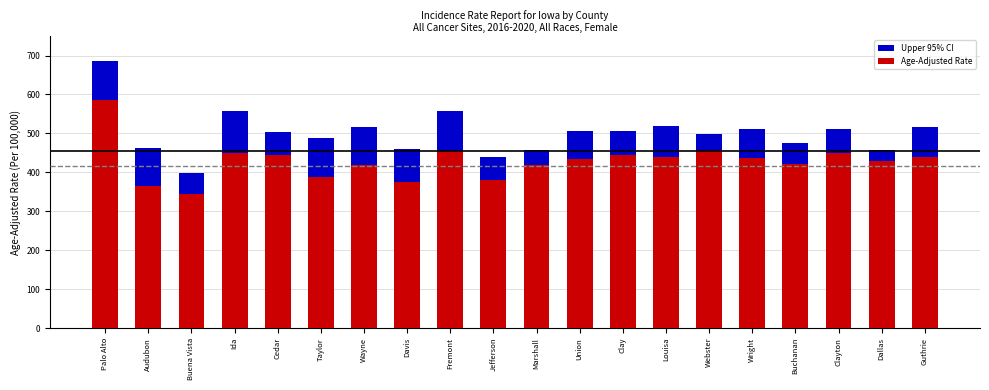

What is the label of the 2nd bar from the right?

Dallas